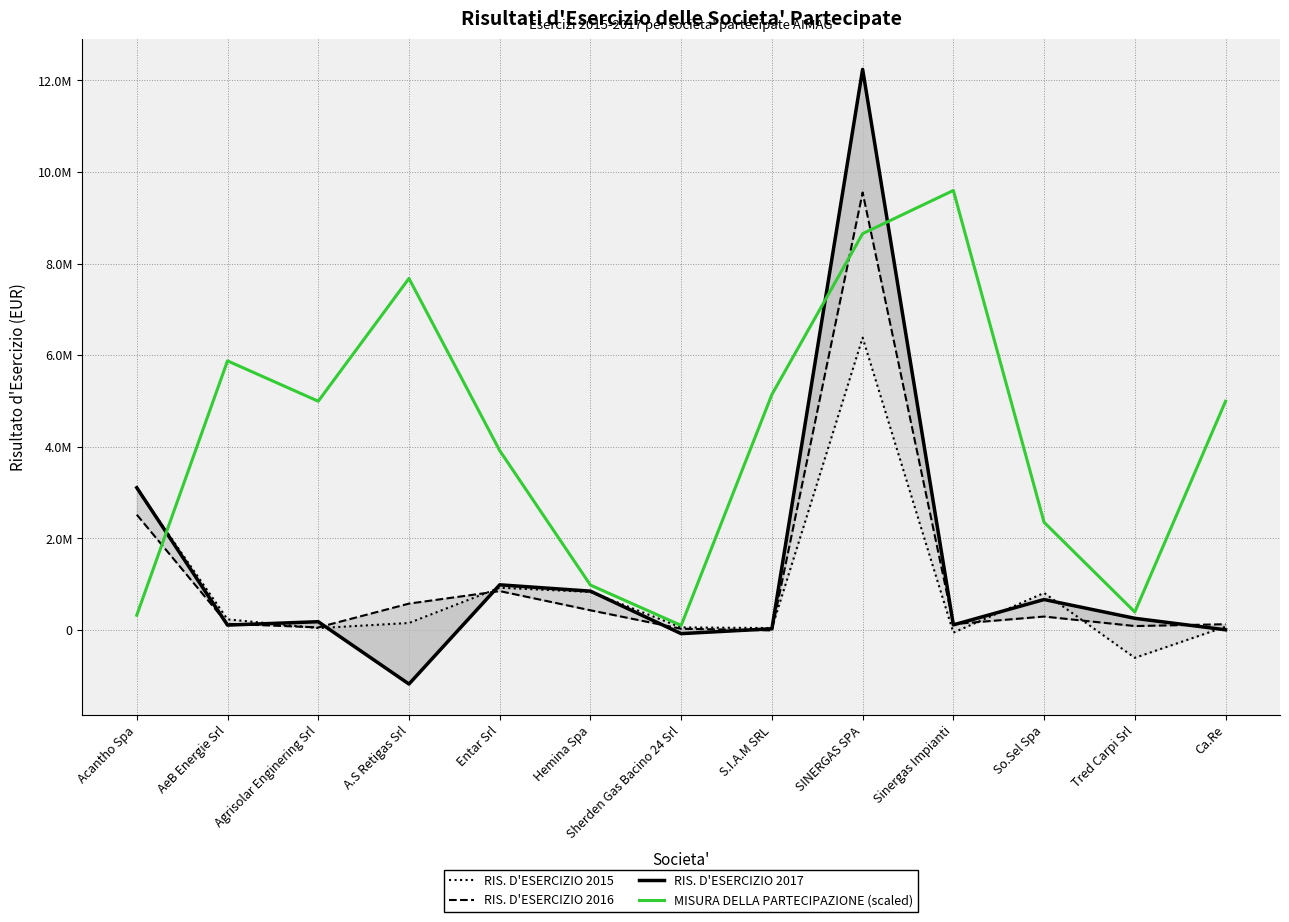

What is the minimum value for MISURA DELLA PARTECIPAZIONE (scaled)?

97912.0